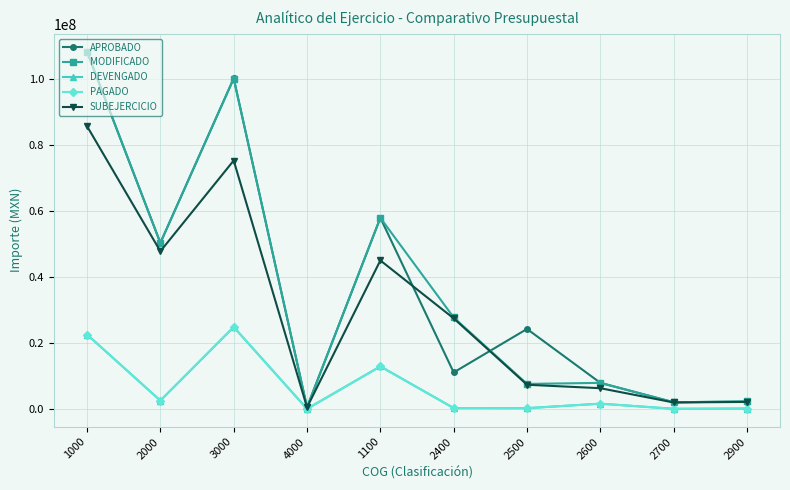

The PAGADO series shows 24849017.1 at 3000. True or false?

True